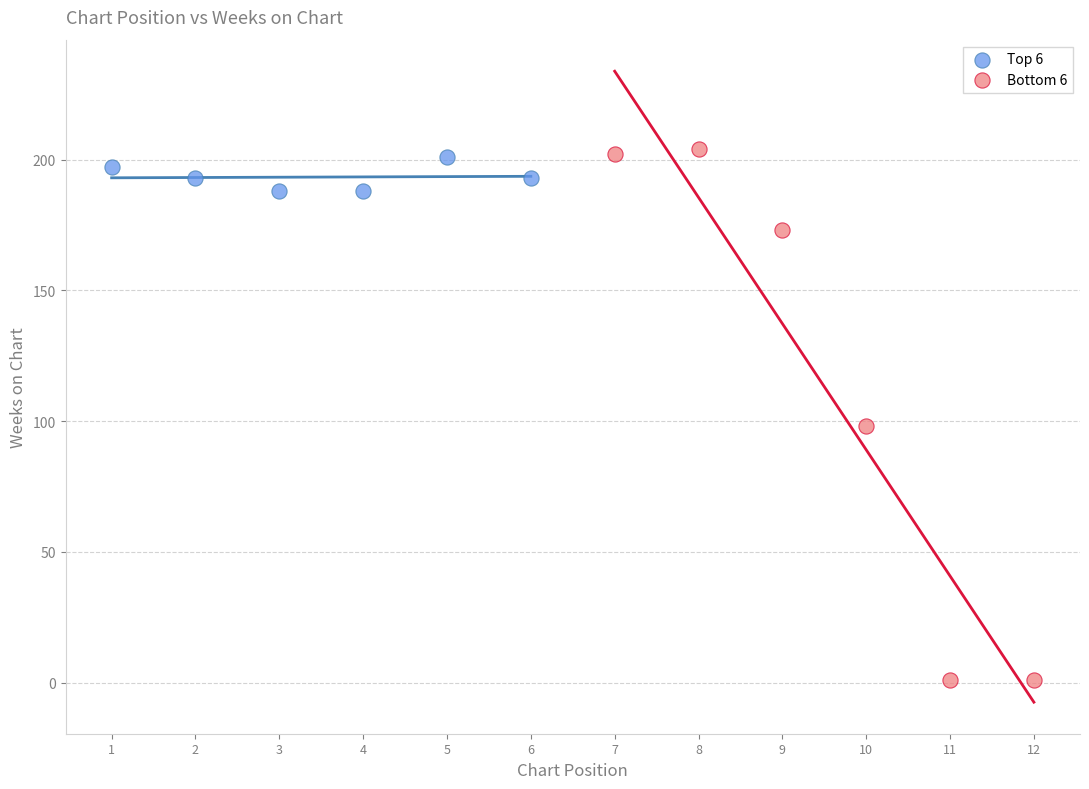

Which series reaches the minimum Y coordinate?

Bottom 6